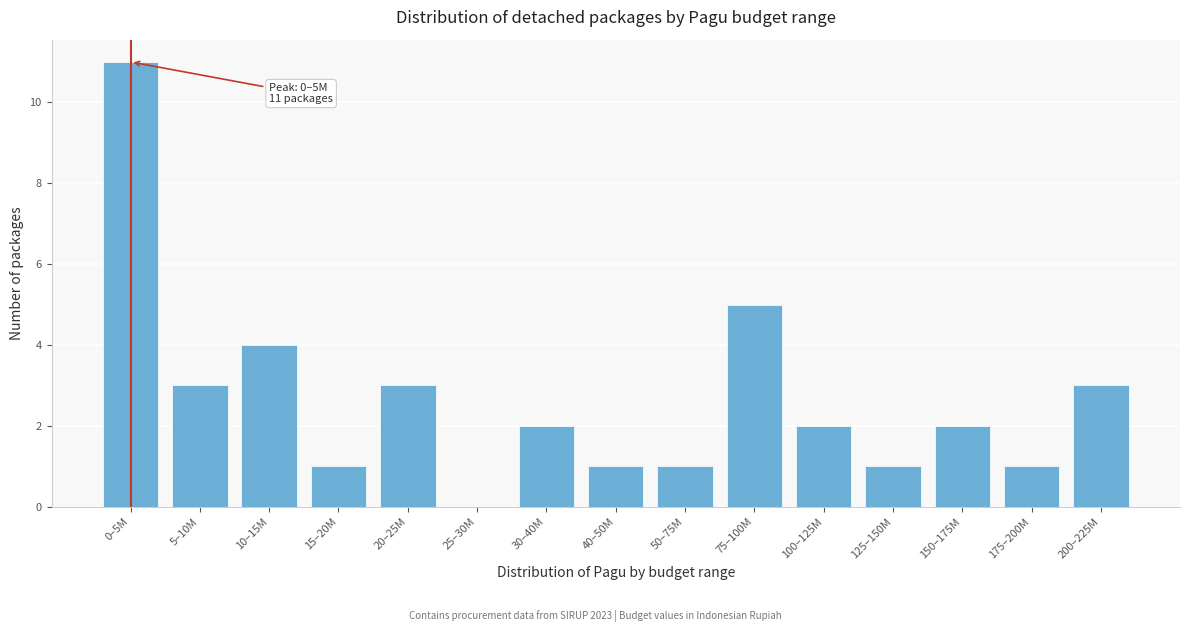

Reading right to left, extract all data points from this chart.

200–225M=3	175–200M=1	150–175M=2	125–150M=1	100–125M=2	75–100M=5	50–75M=1	40–50M=1	30–40M=2	25–30M=0	20–25M=3	15–20M=1	10–15M=4	5–10M=3	0–5M=11